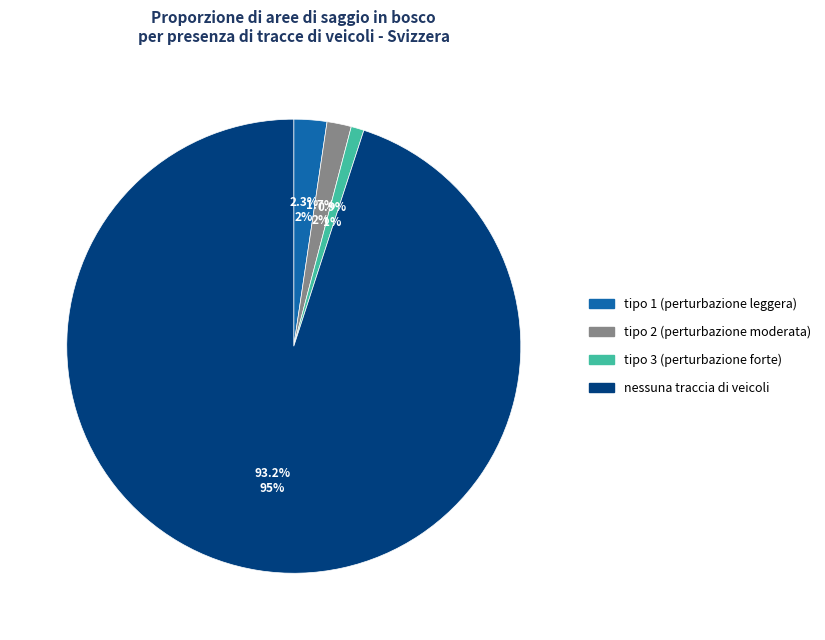

What is the largest slice in the pie chart?

nessuna traccia di veicoli